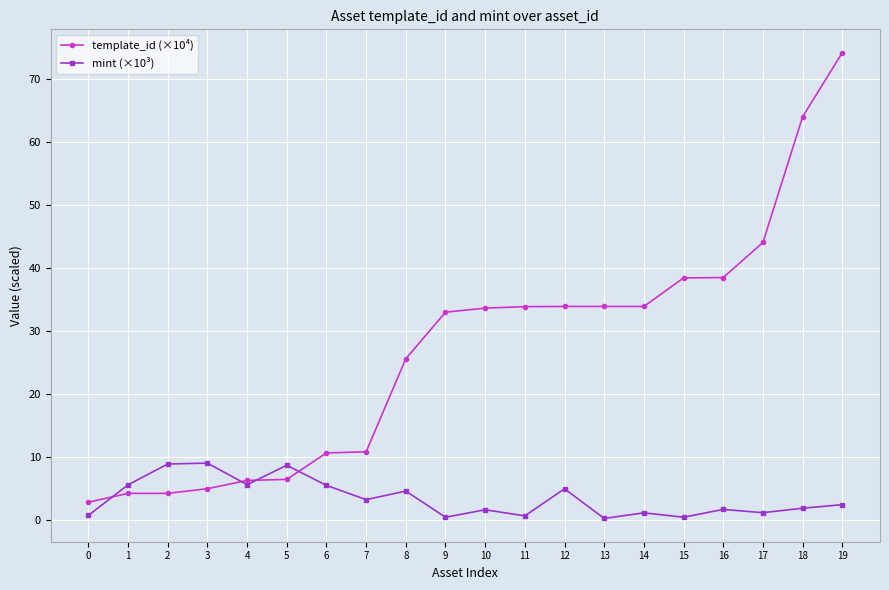

How many intersections are there between mint (×10³) and template_id (×10⁴)?

4